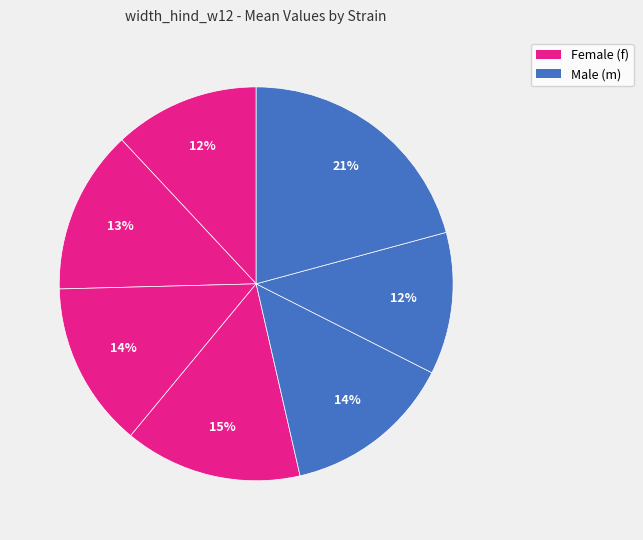

How many slices are in this pie chart?

7